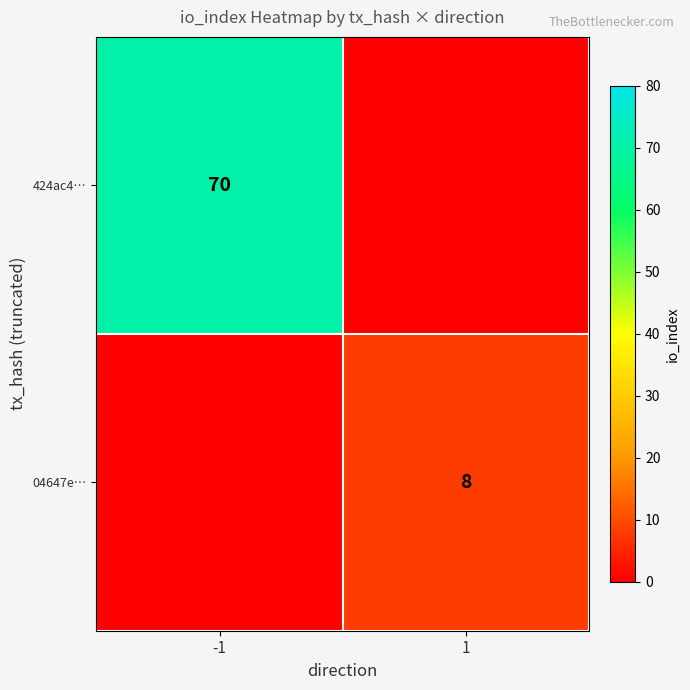

Is the value of 04647e… at 1 greater than the value of 424ac4… at -1?

No